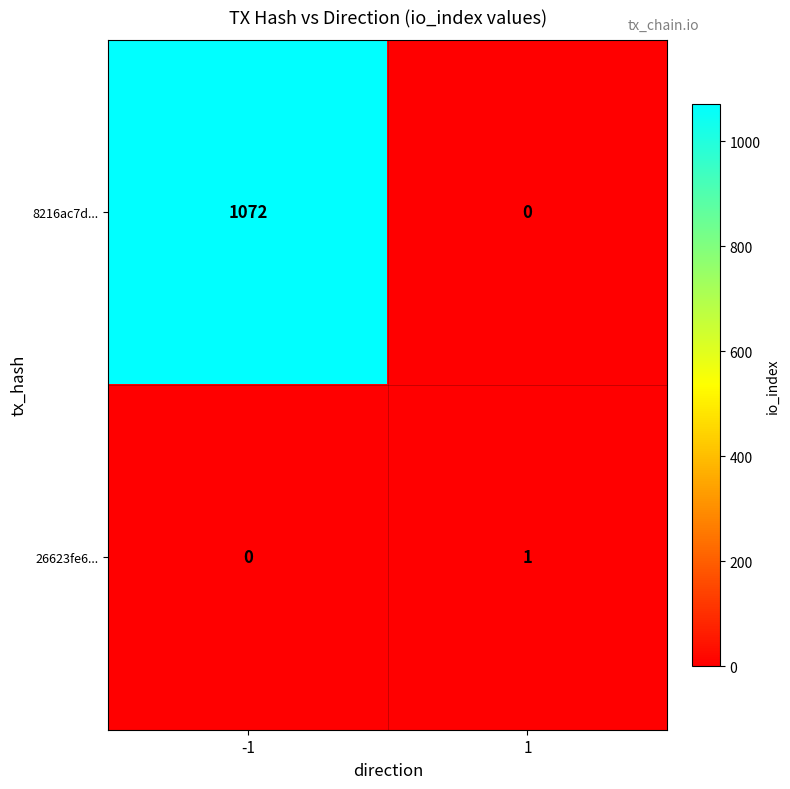

At how many categories does at least one series exceed 736?

1